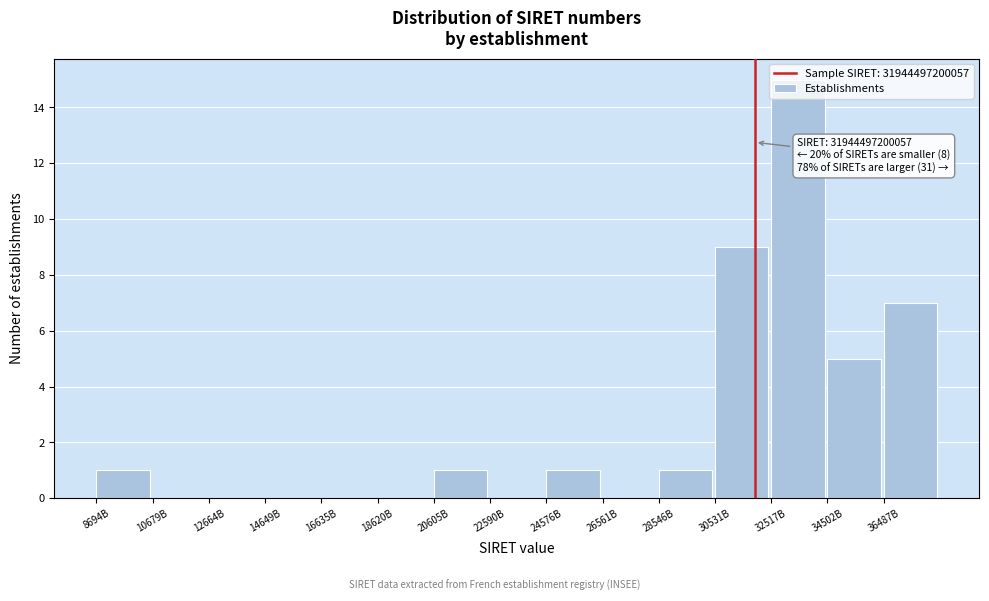

True or false: the data shows -10 at 12664B.

False